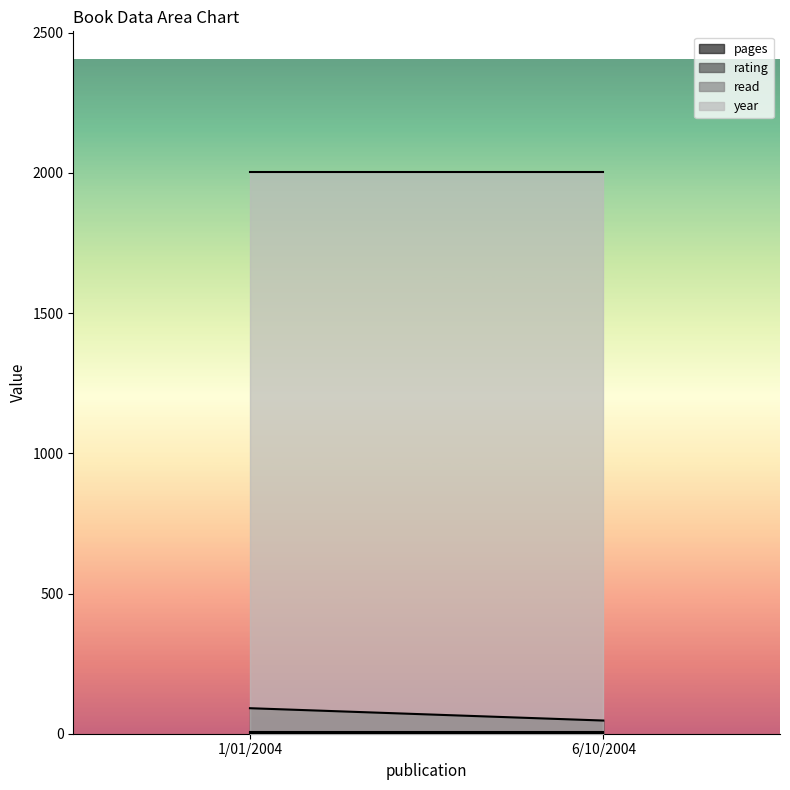

What position from the right is 6/10/2004?

1